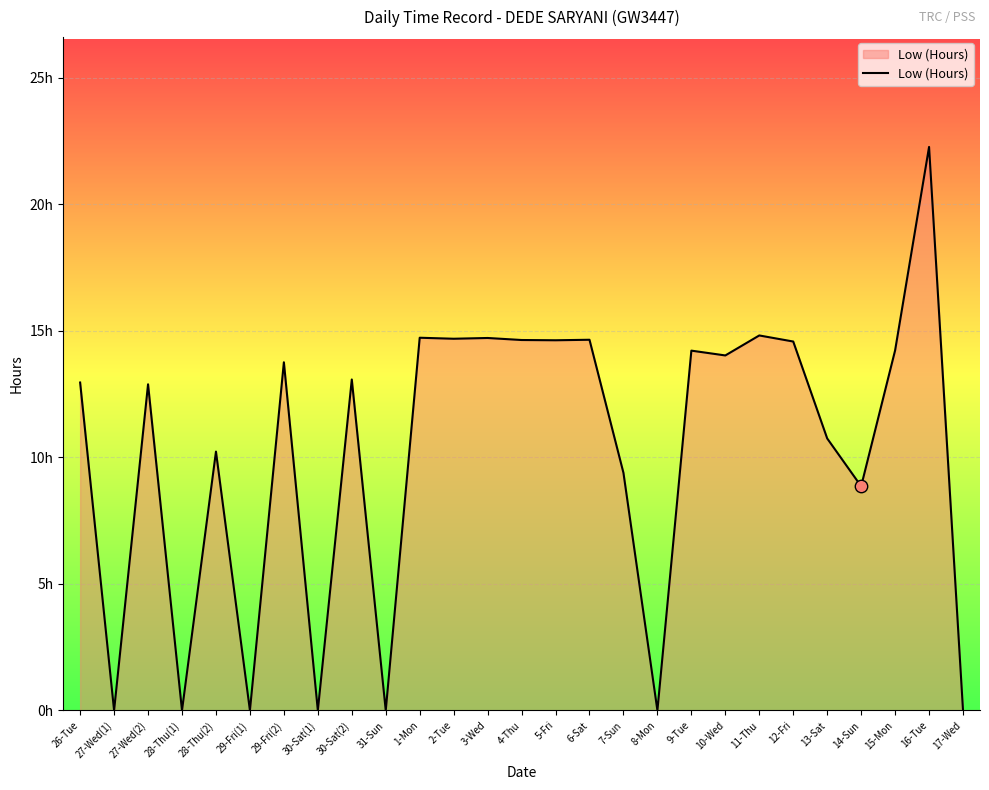

What is the ratio of the value at 3-Wed to the value at 27-Wed(2)?

1.1